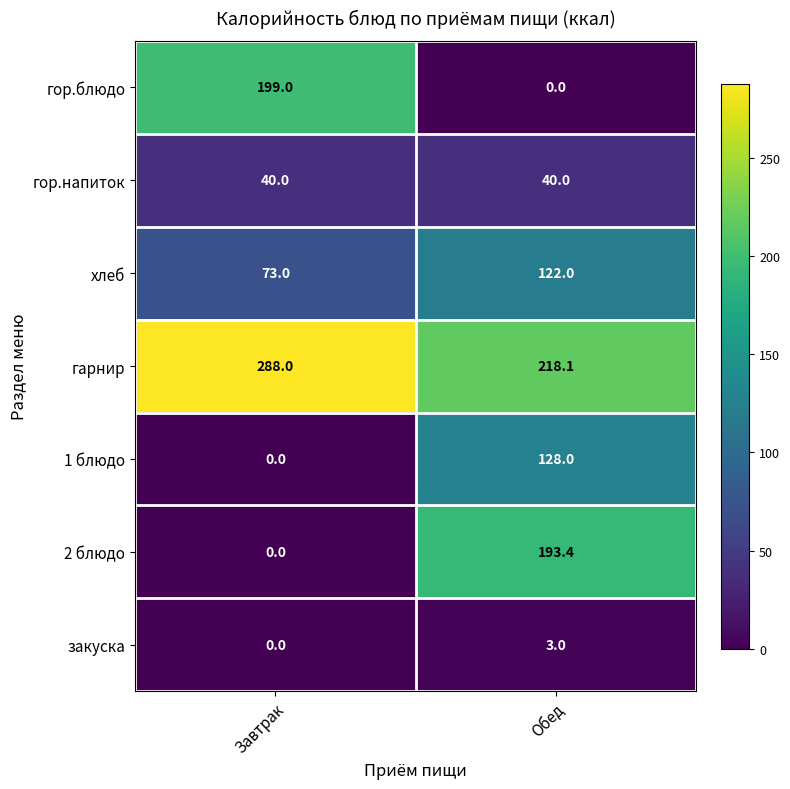

At which label does 2 блюдо first exceed 193?

Обед